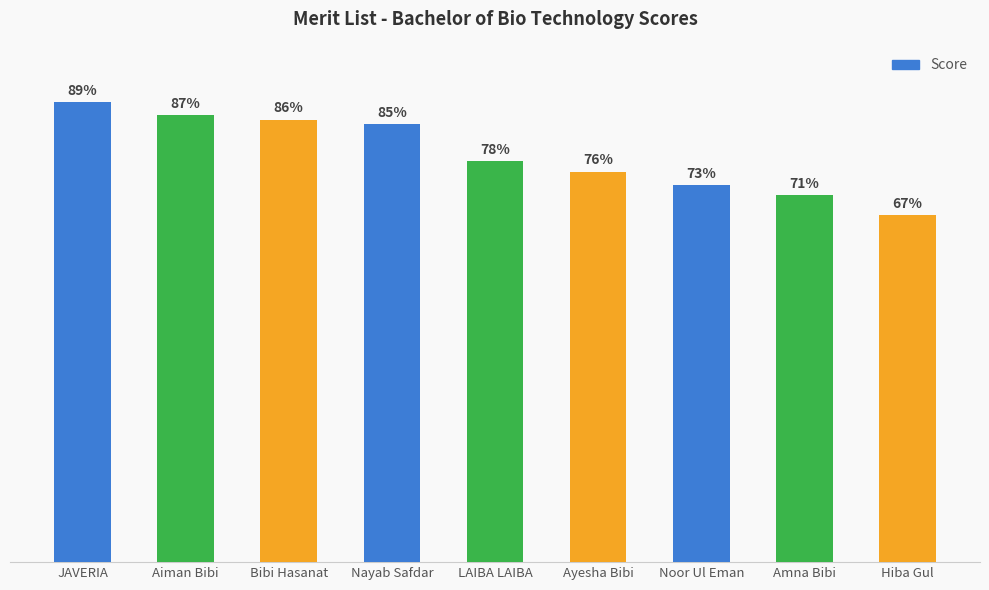

What is the label of the 3rd bar from the right?

Noor Ul Eman